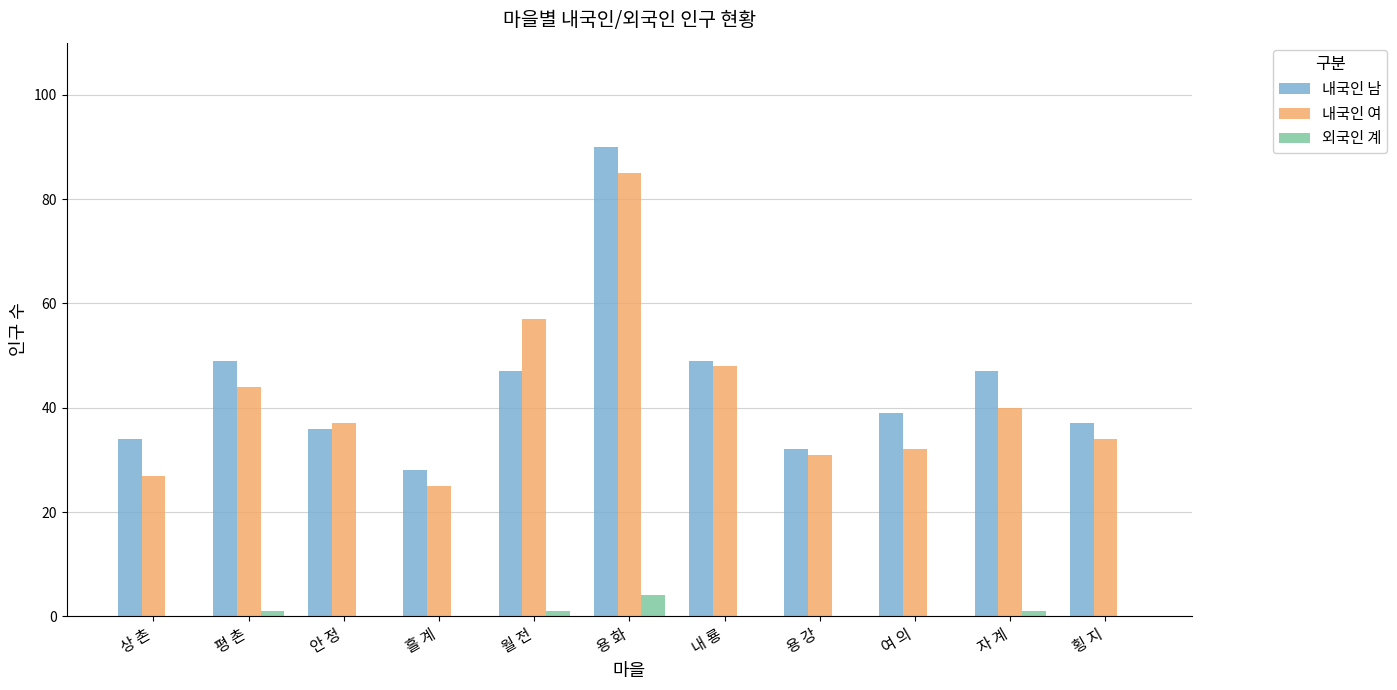

How many categories are shown in the chart?

11